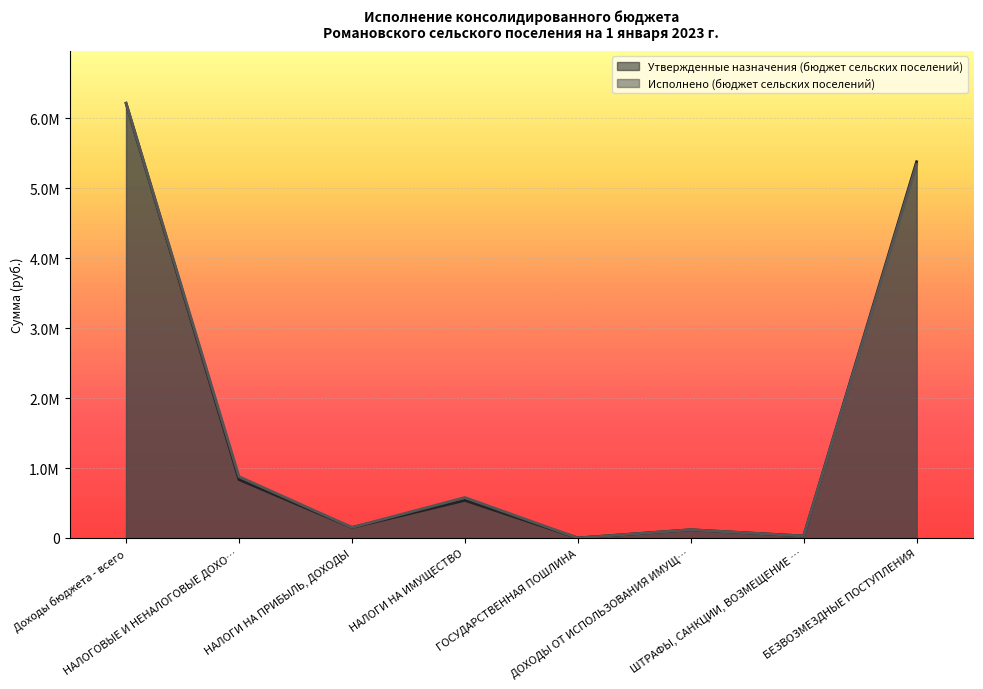

List the series in order of their peak value, lowest first.

Утвержденные назначения (бюджет сельских поселений), Исполнено (бюджет сельских поселений)